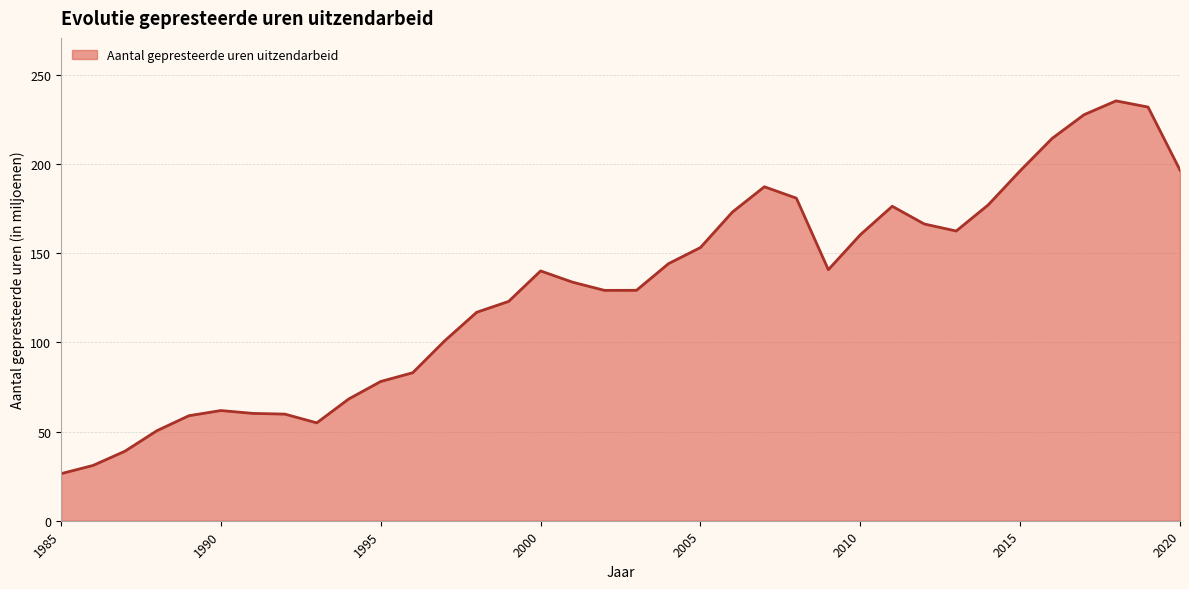

What is the greatest value displayed?

235.5